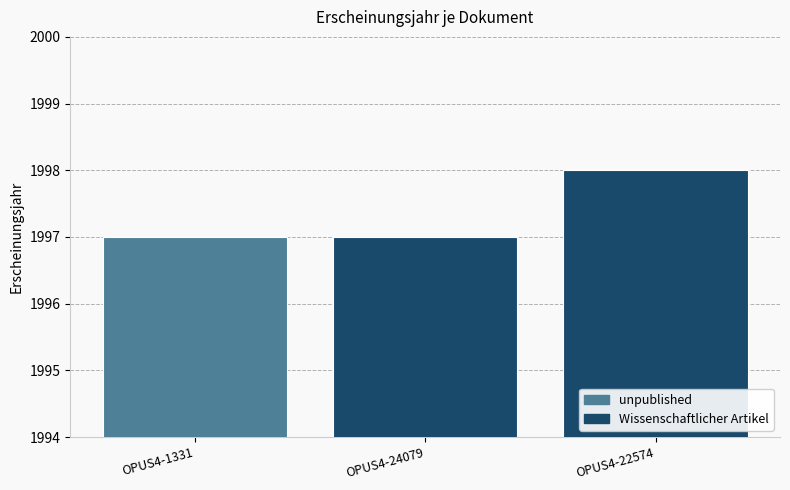

How many categories are shown in the chart?

3